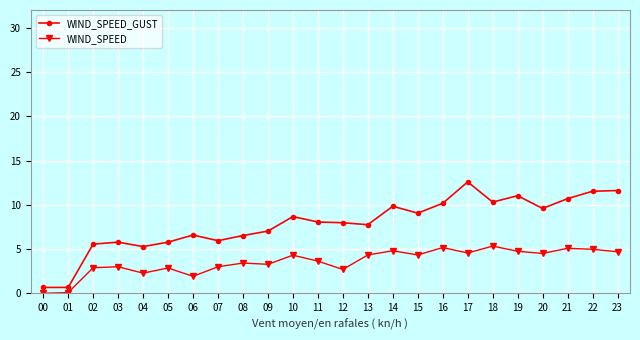

What is the difference between the WIND_SPEED_GUST values at 12 and 00?

7.3